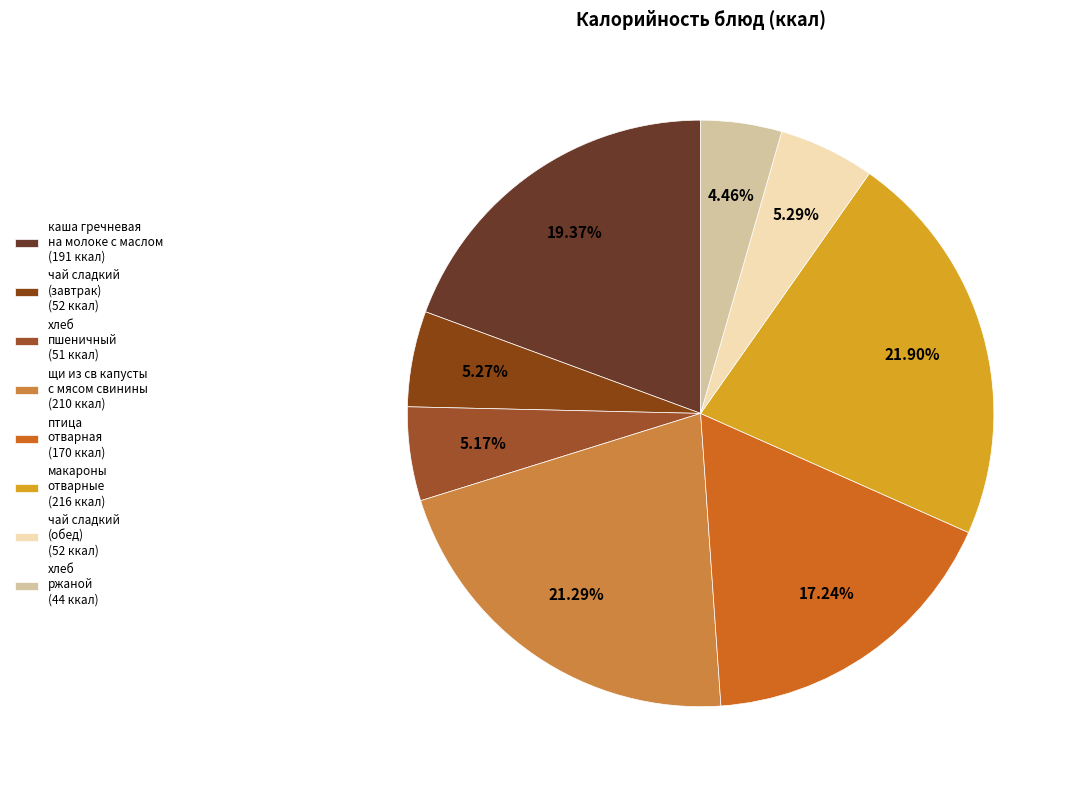

To the nearest percent, what portion does чай сладкий (обед) represent?

5%